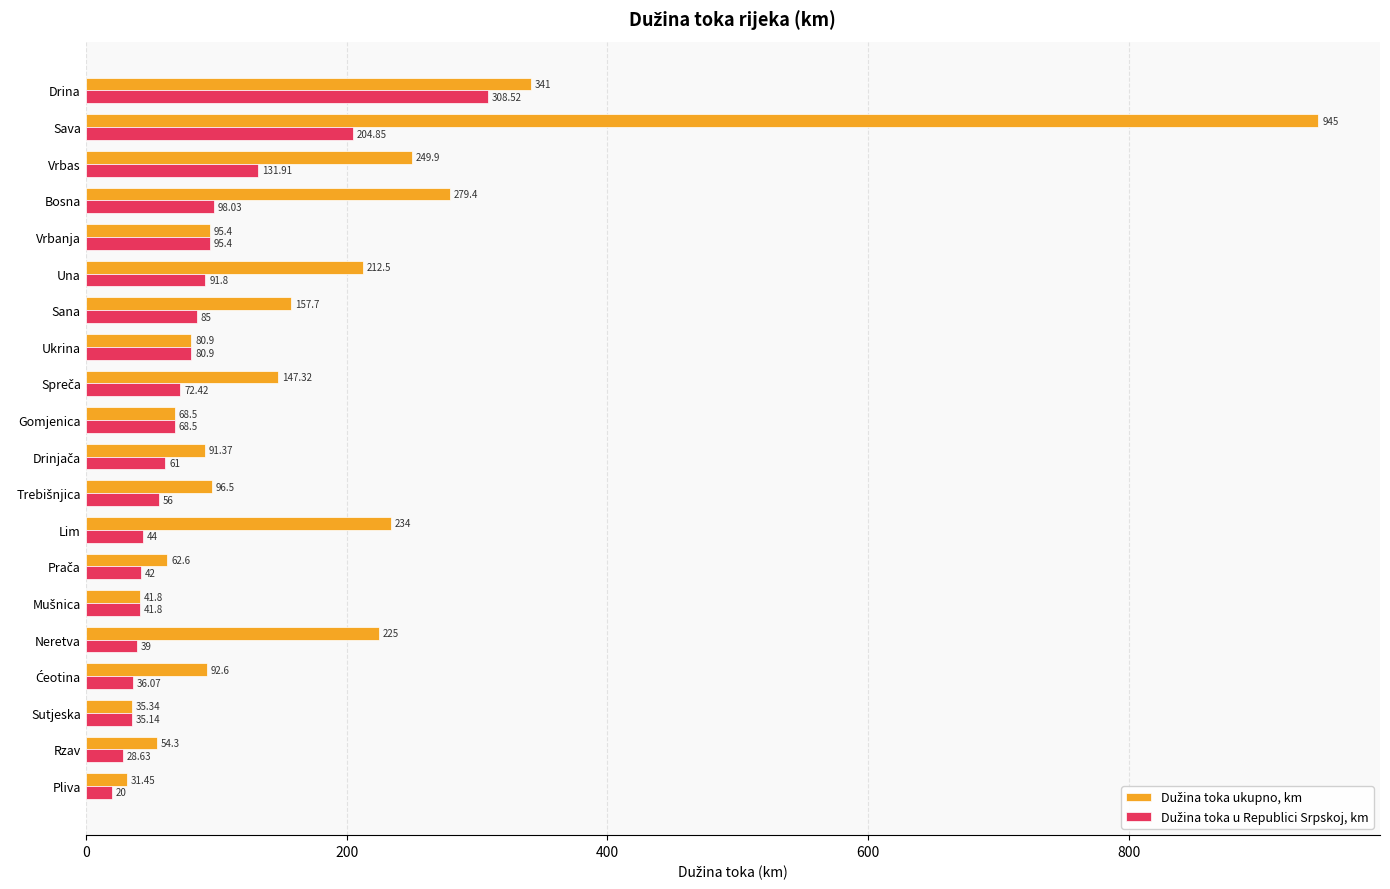

What is the difference between the highest and lowest values at Bosna?

181.4